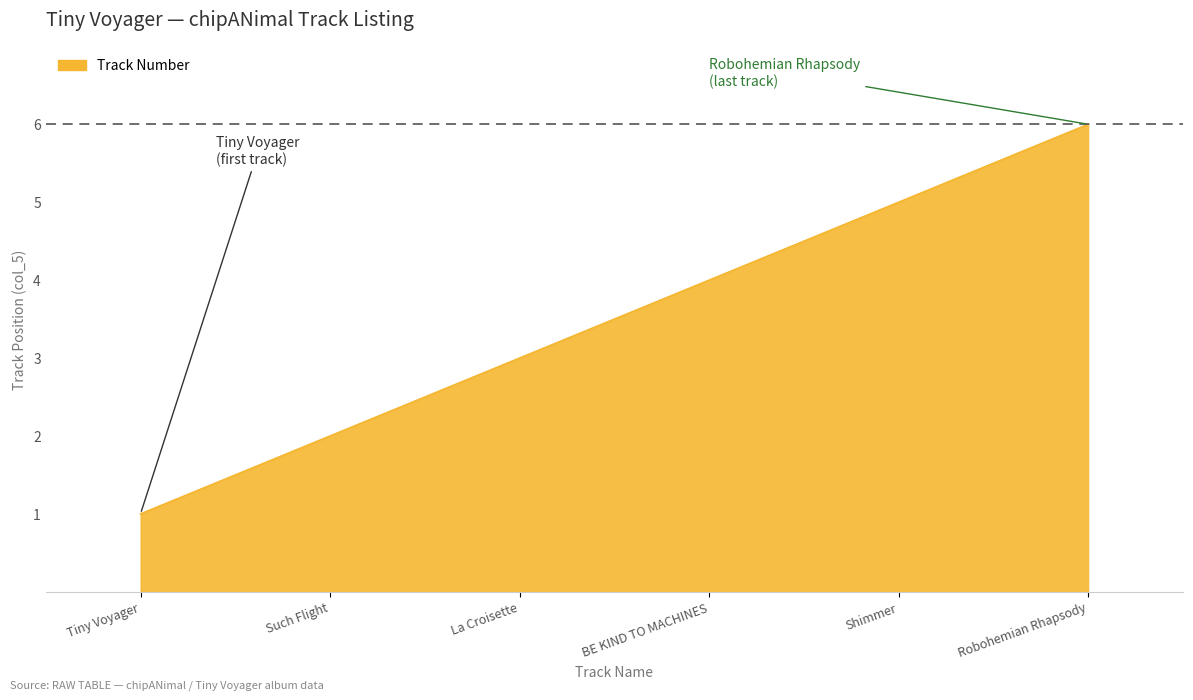

Reading left to right, extract all data points from this chart.

Tiny Voyager=1	Such Flight=2	La Croisette=3	BE KIND TO MACHINES=4	Shimmer=5	Robohemian Rhapsody=6